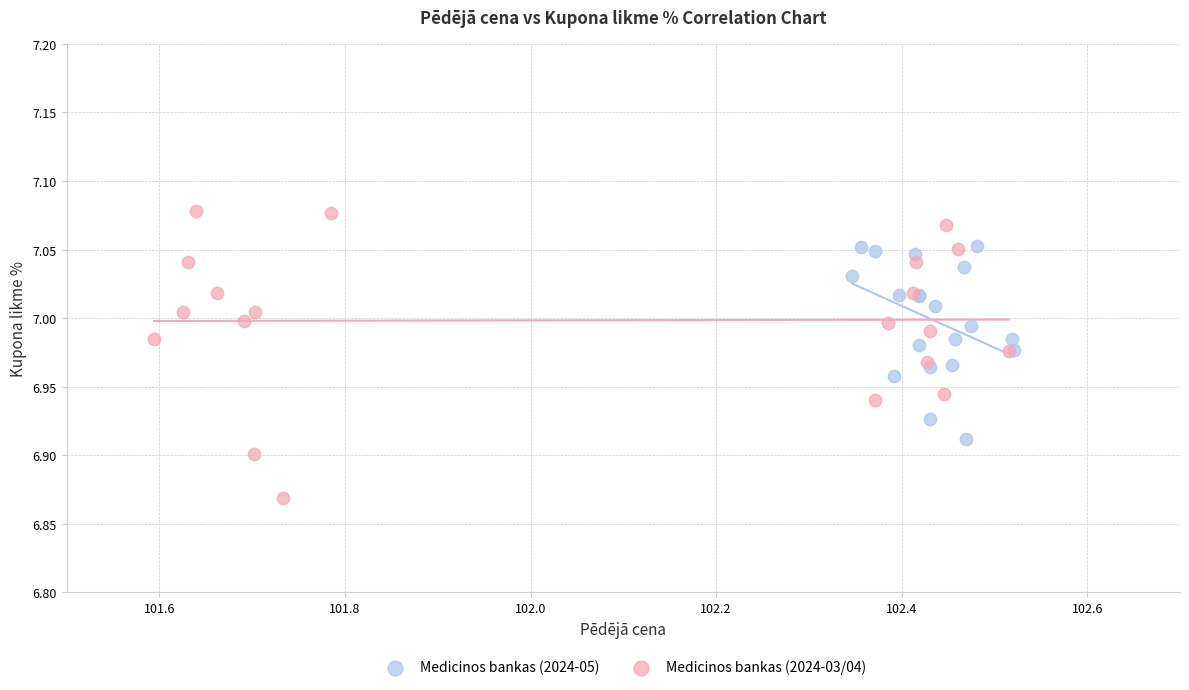

What are all the series names shown in the legend?

Medicinos bankas (2024-05), Medicinos bankas (2024-03/04)